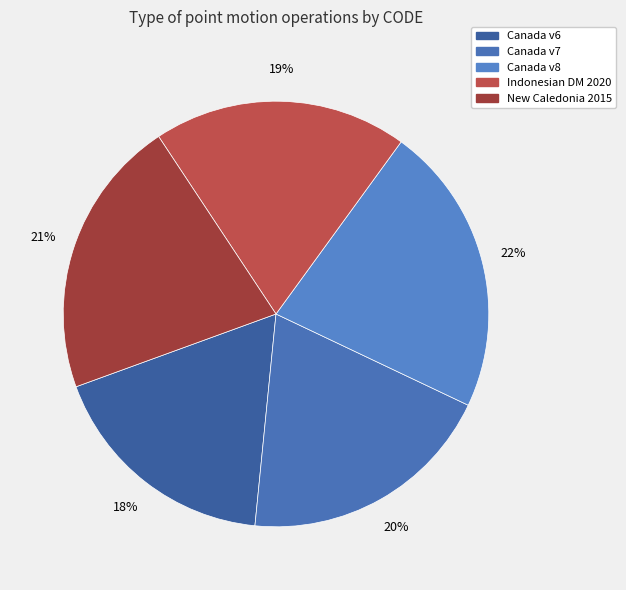

To the nearest percent, what is the average slice percentage?

20%